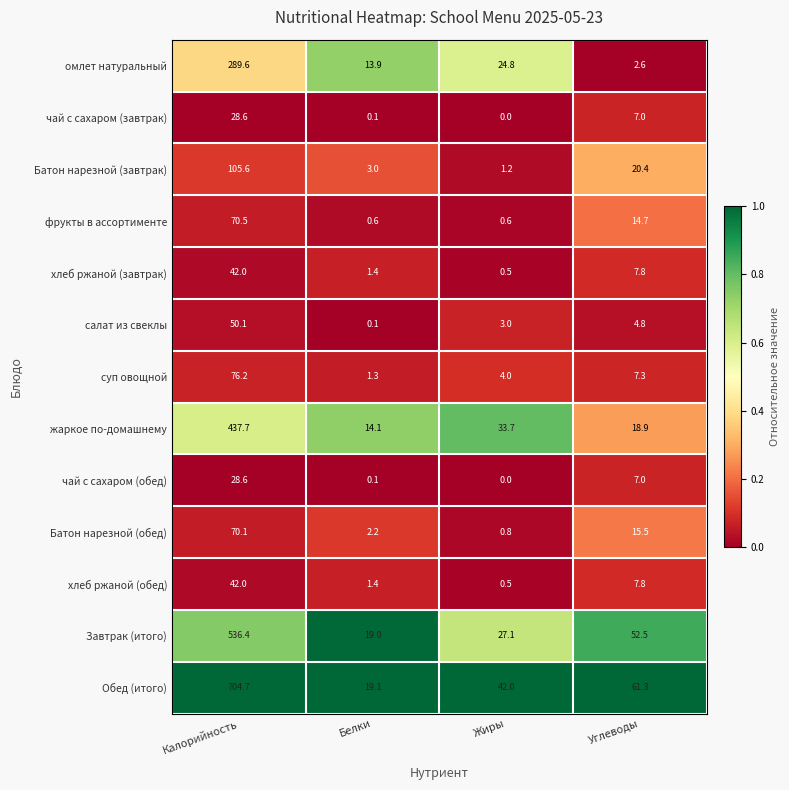

What is the difference between the highest and lowest values at Калорийность?

676.1